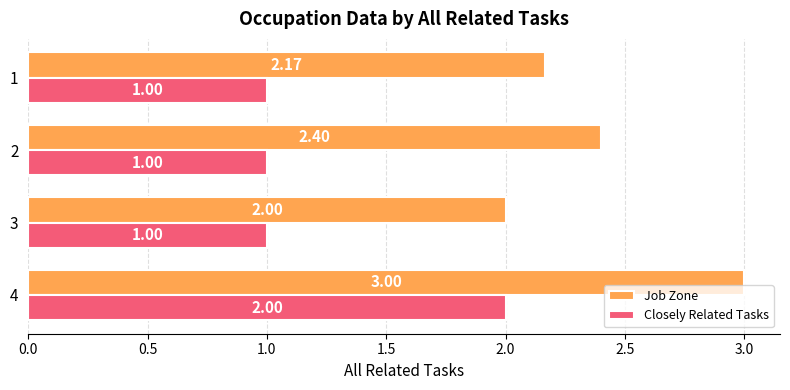

List the series in order of their peak value, lowest first.

Closely Related Tasks, Job Zone